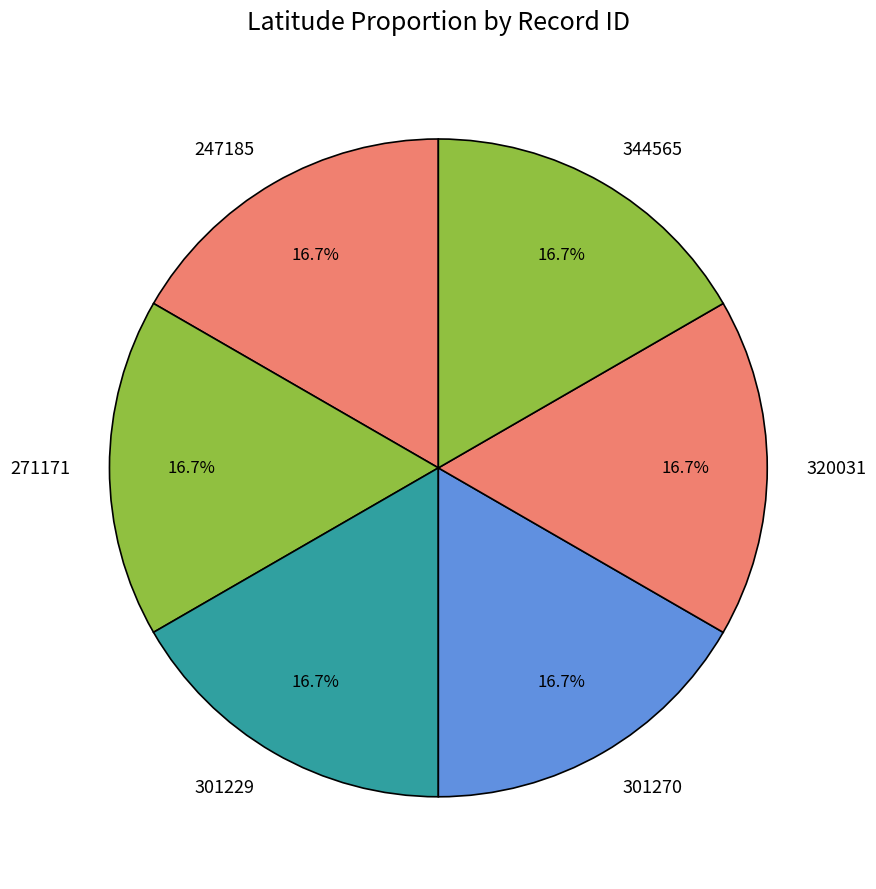

What percentage is NOT represented by 344565?

83.3%